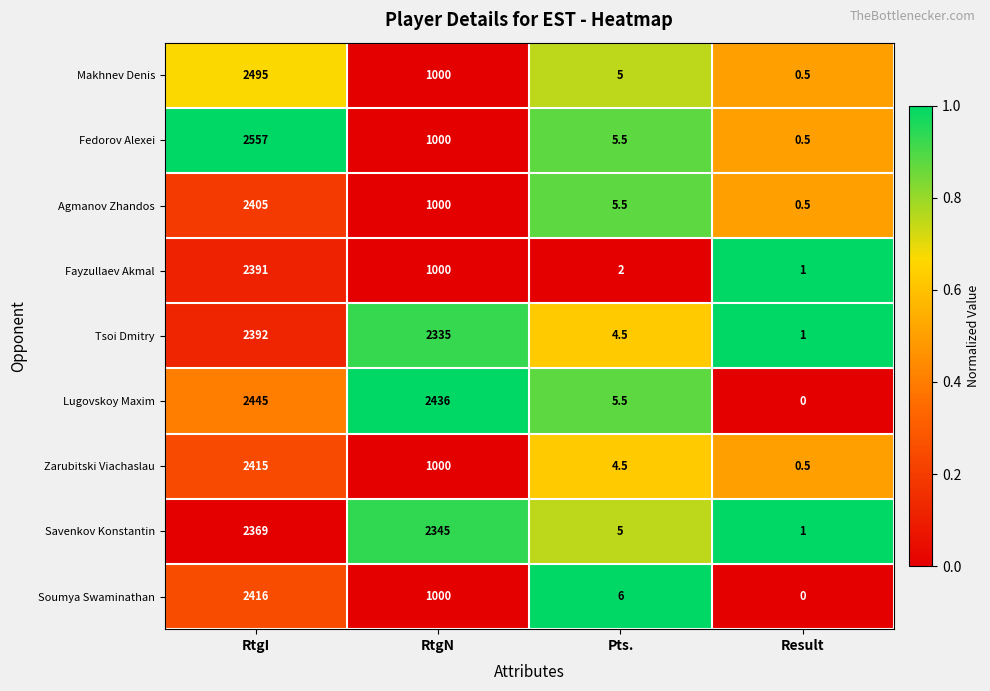

At which category is the sum across all series the highest?

RtgI